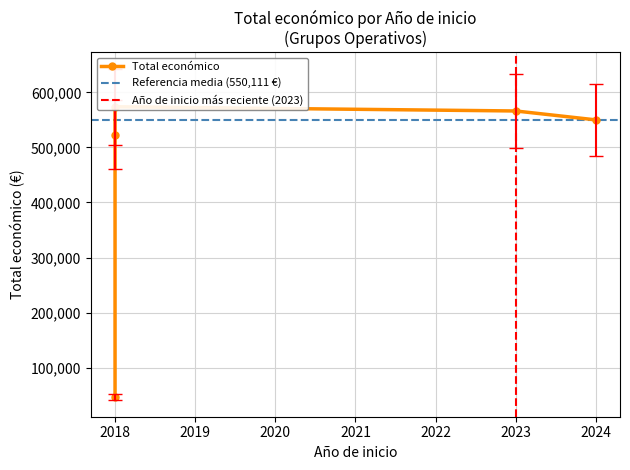

Is this an area chart (filled region under the line)?

No